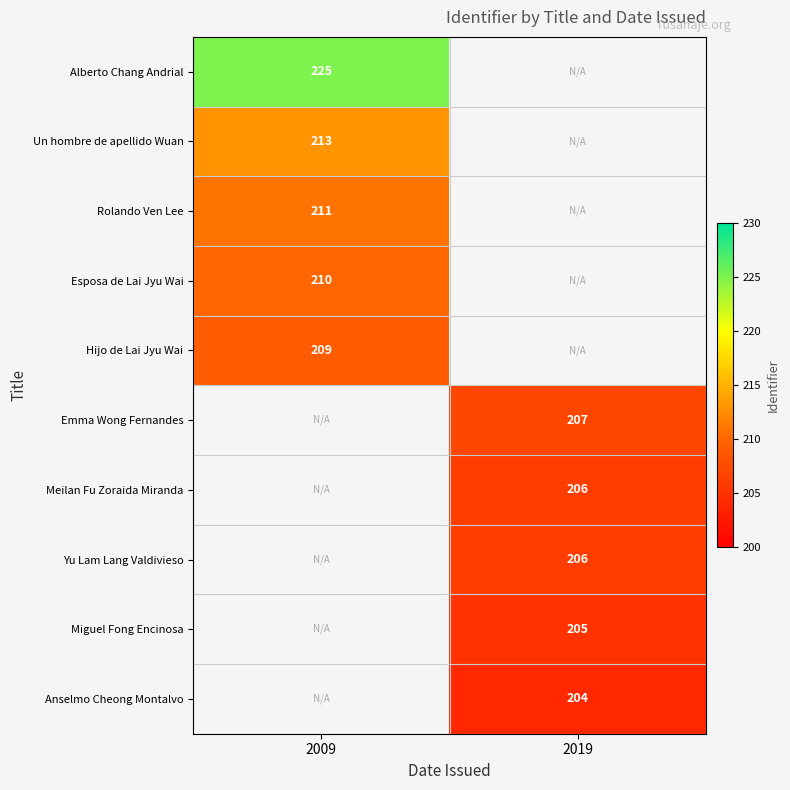

The value of Alberto Chang Andrial at 2009 is 225. True or false?

True